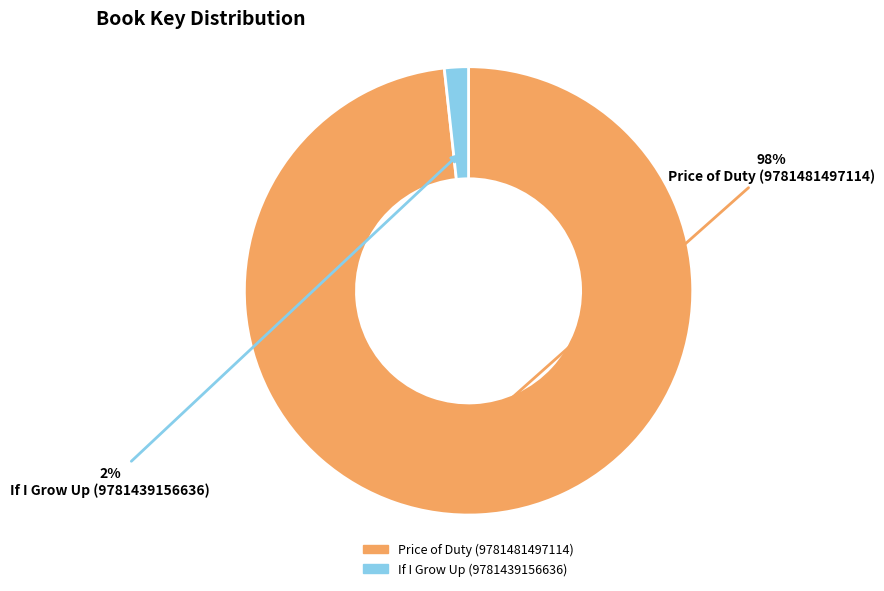

Is there a majority slice in this chart?

Yes